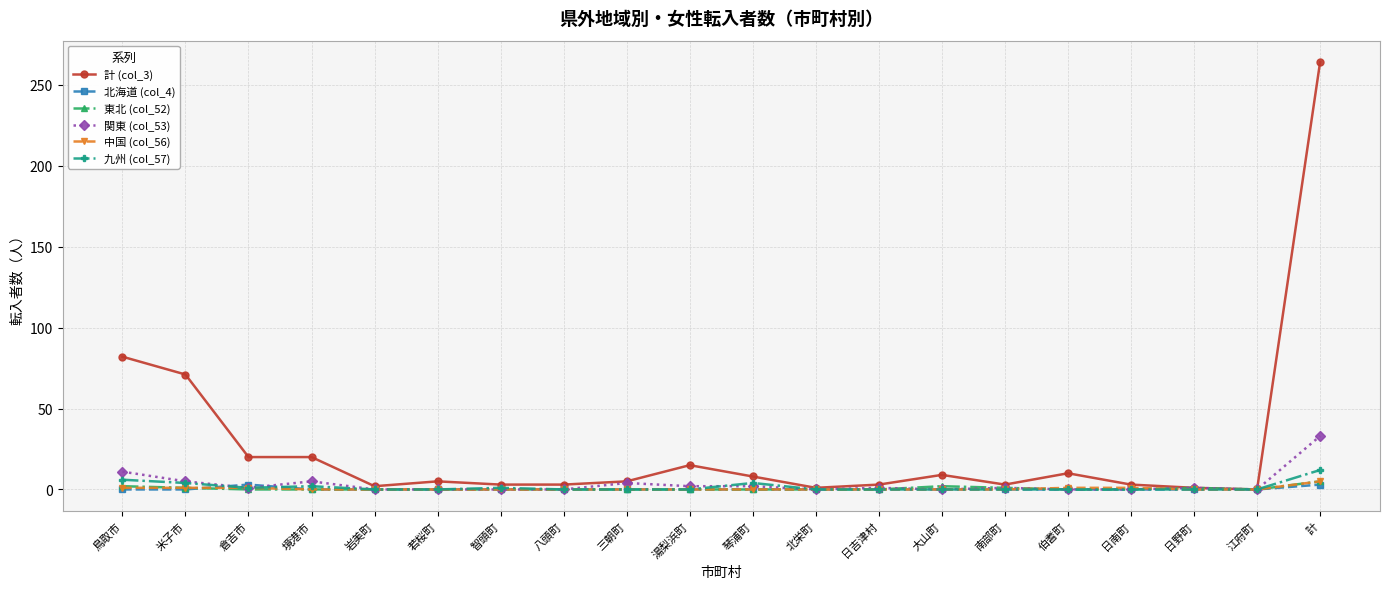

What position from the right is 日南町?

4